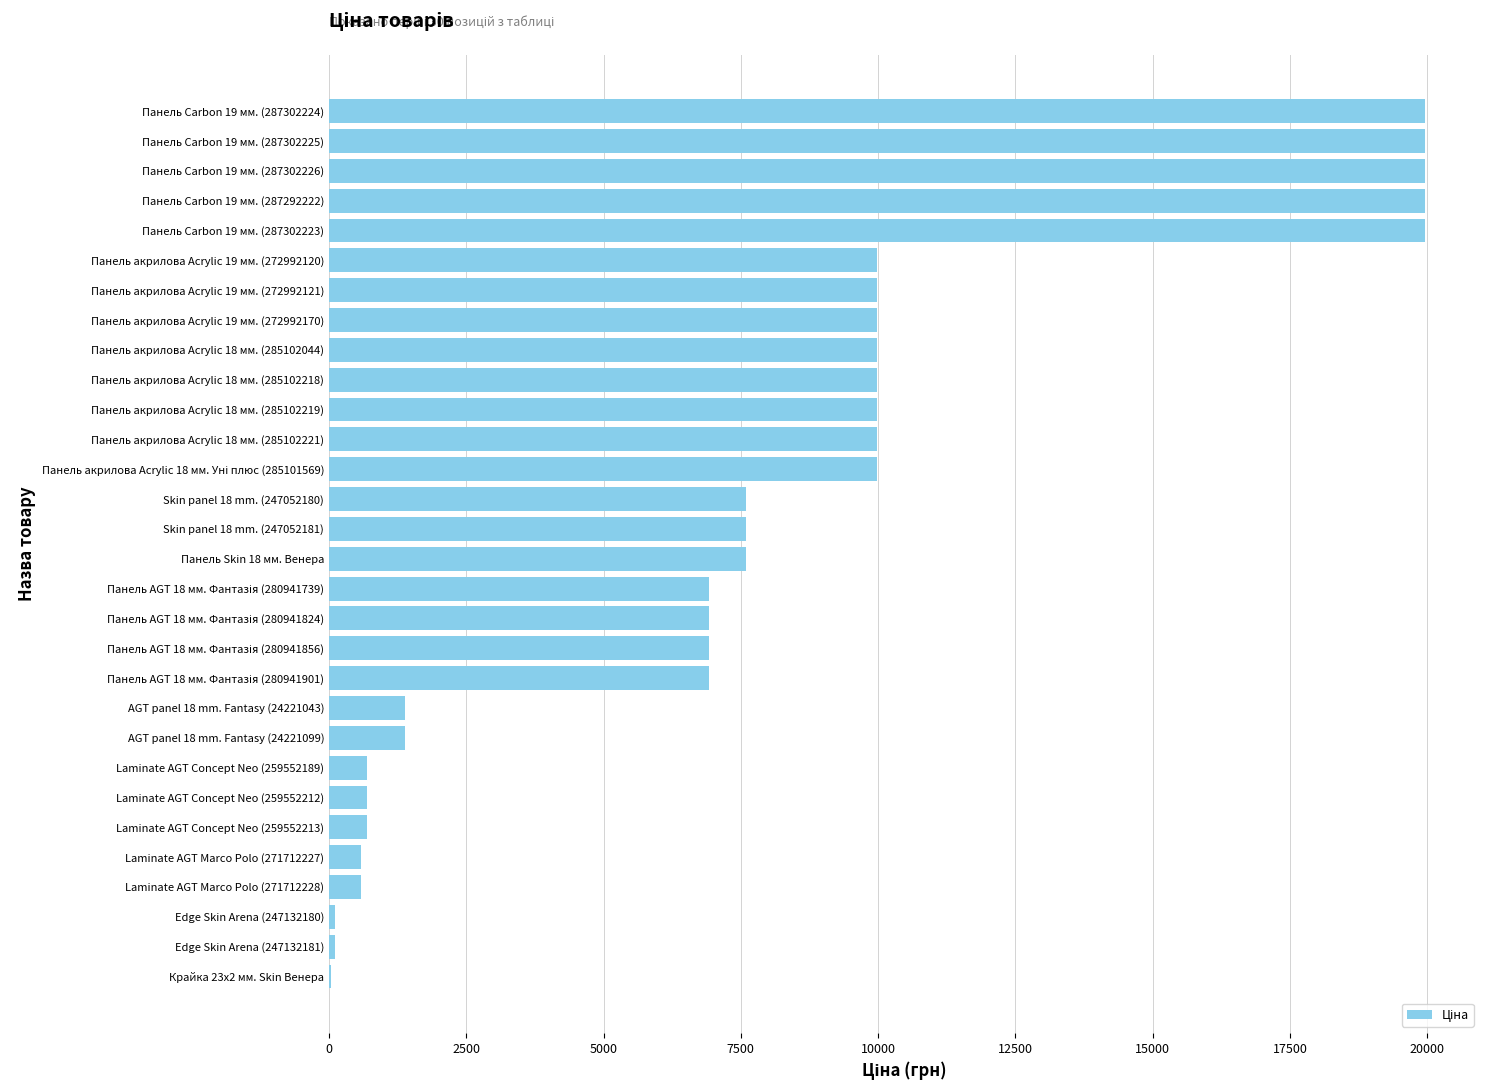

Count the number of data series in this chart.

1